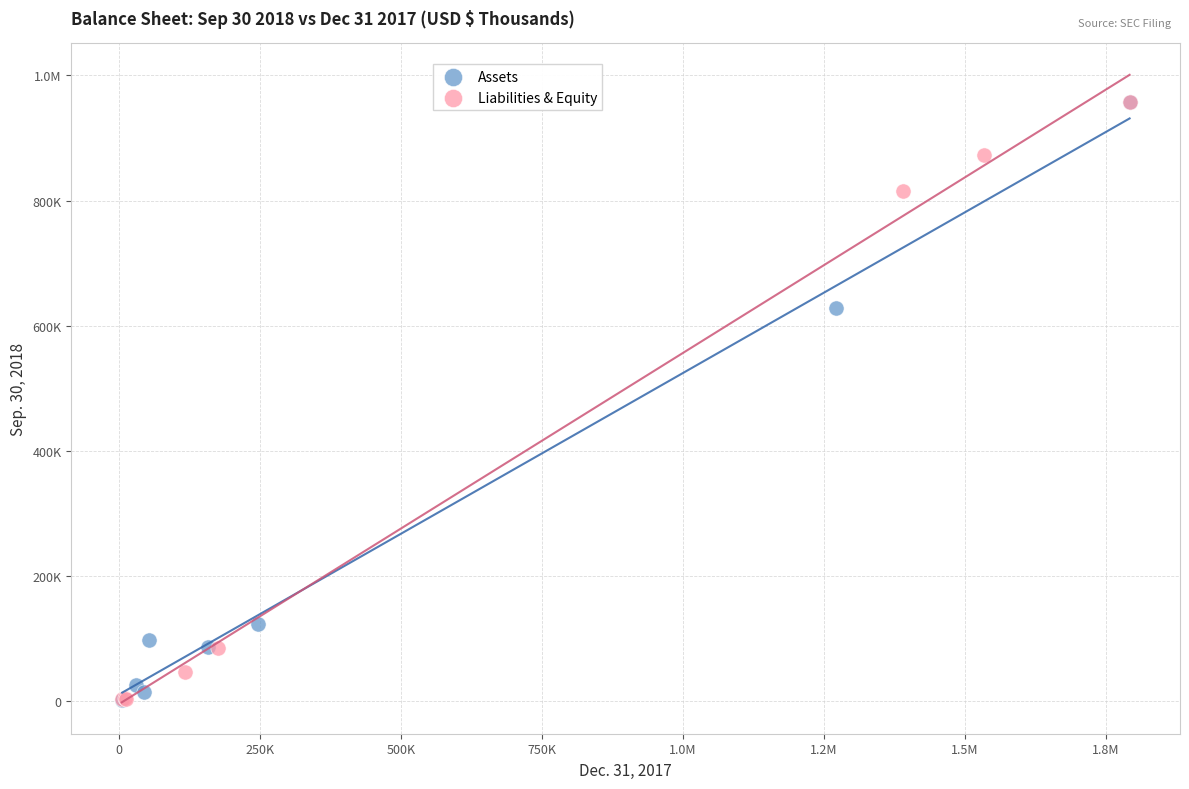

What are all the series names shown in the legend?

Assets, Liabilities & Equity